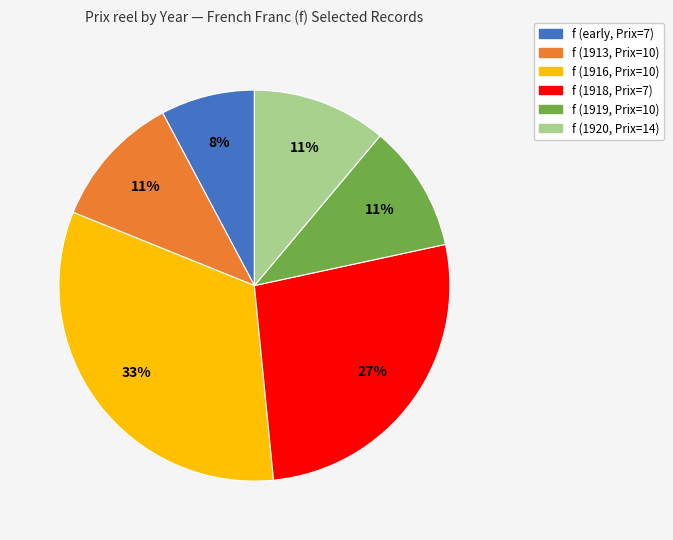

To the nearest percent, what is the difference between the largest and smallest slice percentages?

25%